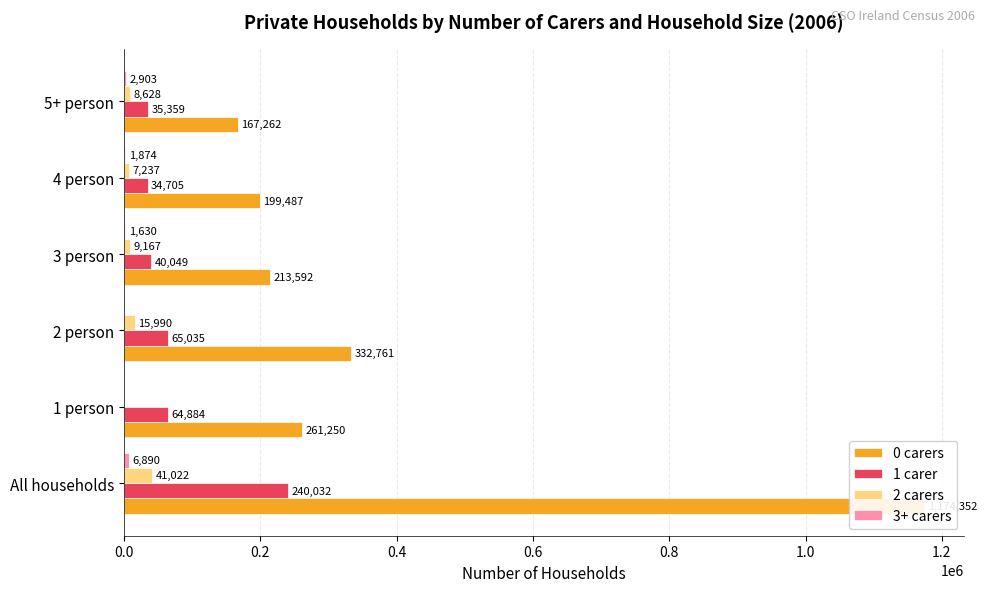

Is it true that 3+ carers equals 0 at 1 person?

True